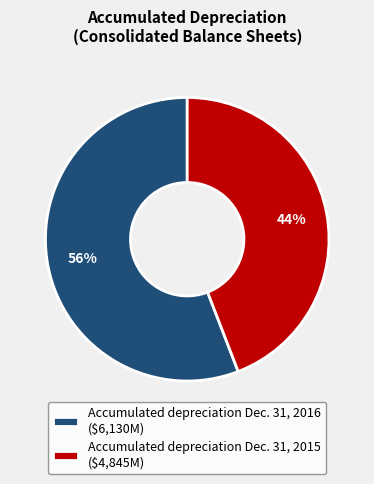

Is there any slice that represents more than half of the pie?

Yes